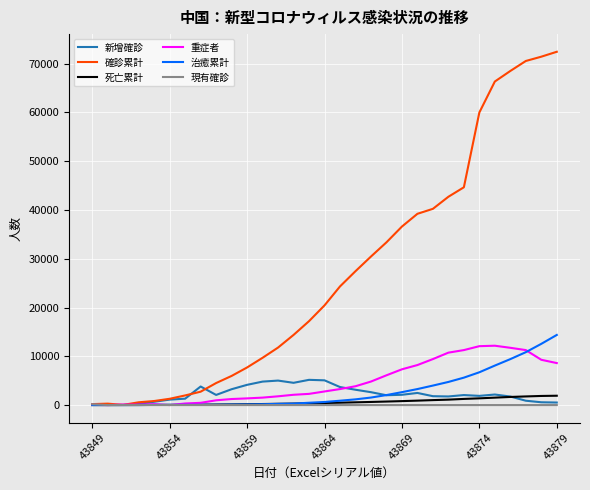

Which series has the largest total across all categories?

確診累計